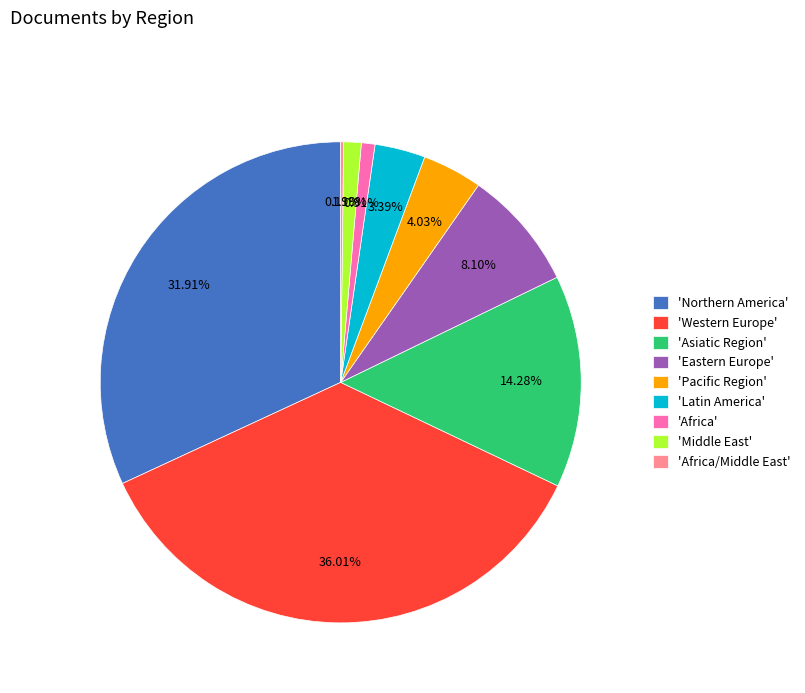

Which slice is the largest?

'Western Europe'